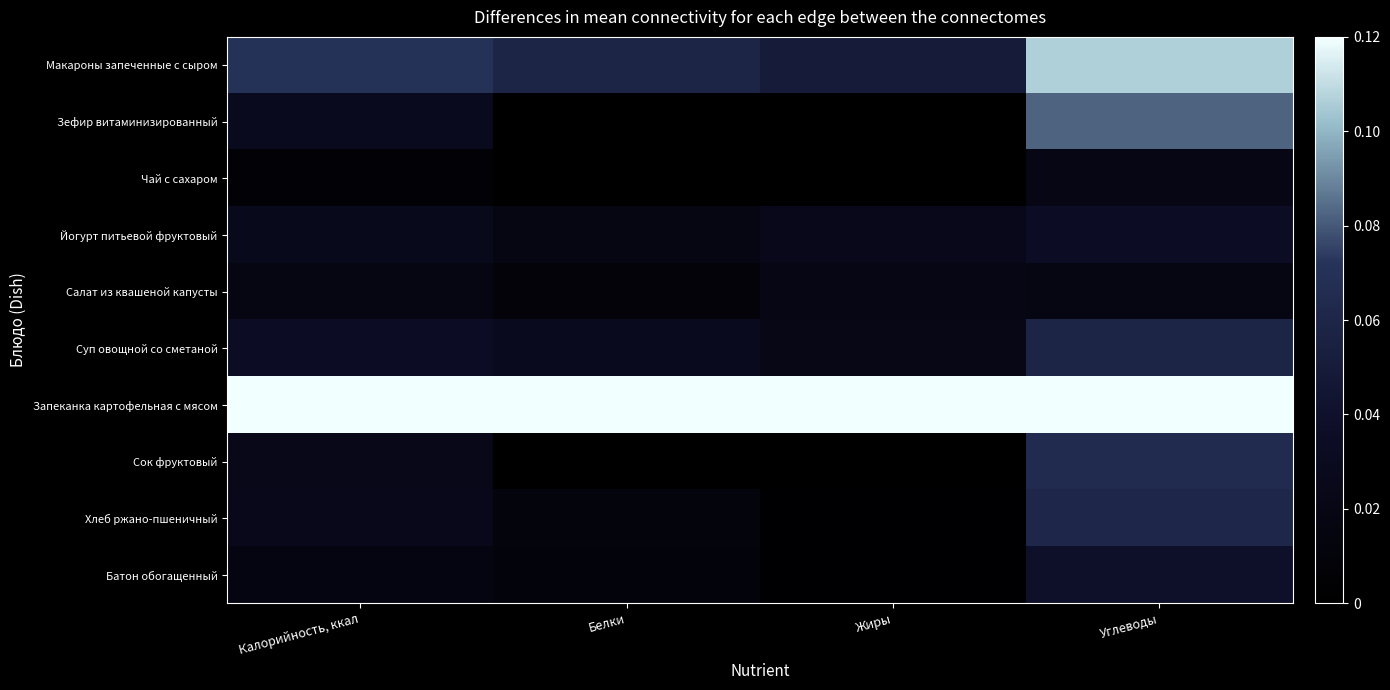

Count the number of categories in the chart.

4